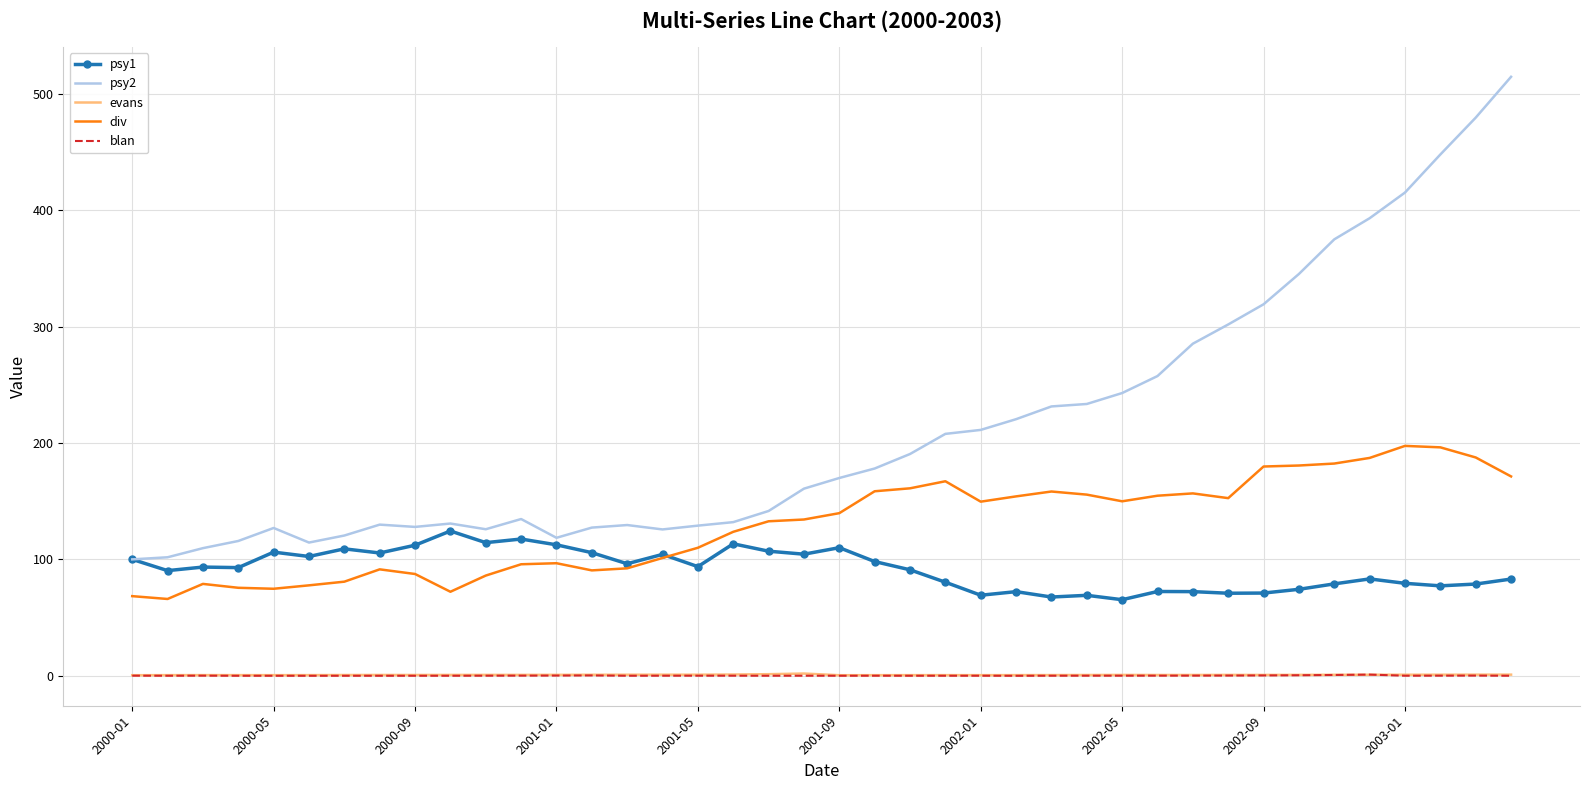

What is the minimum value for psy2?

100.0